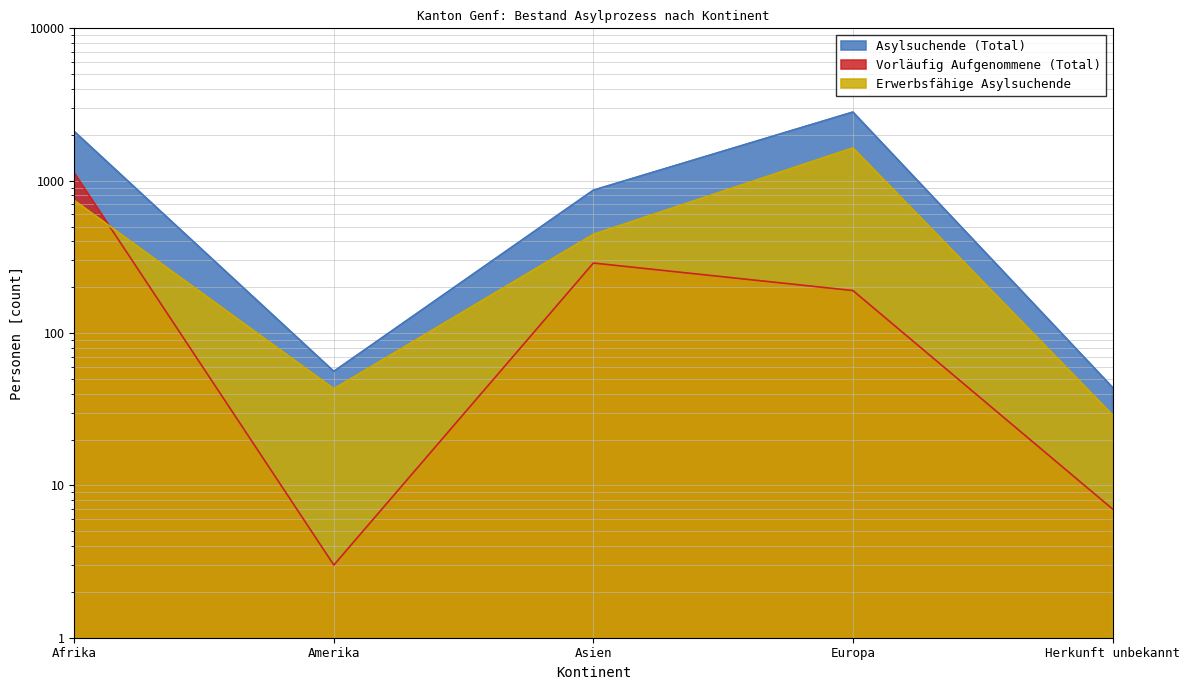

What is the label of the 2nd point from the right?

Europa